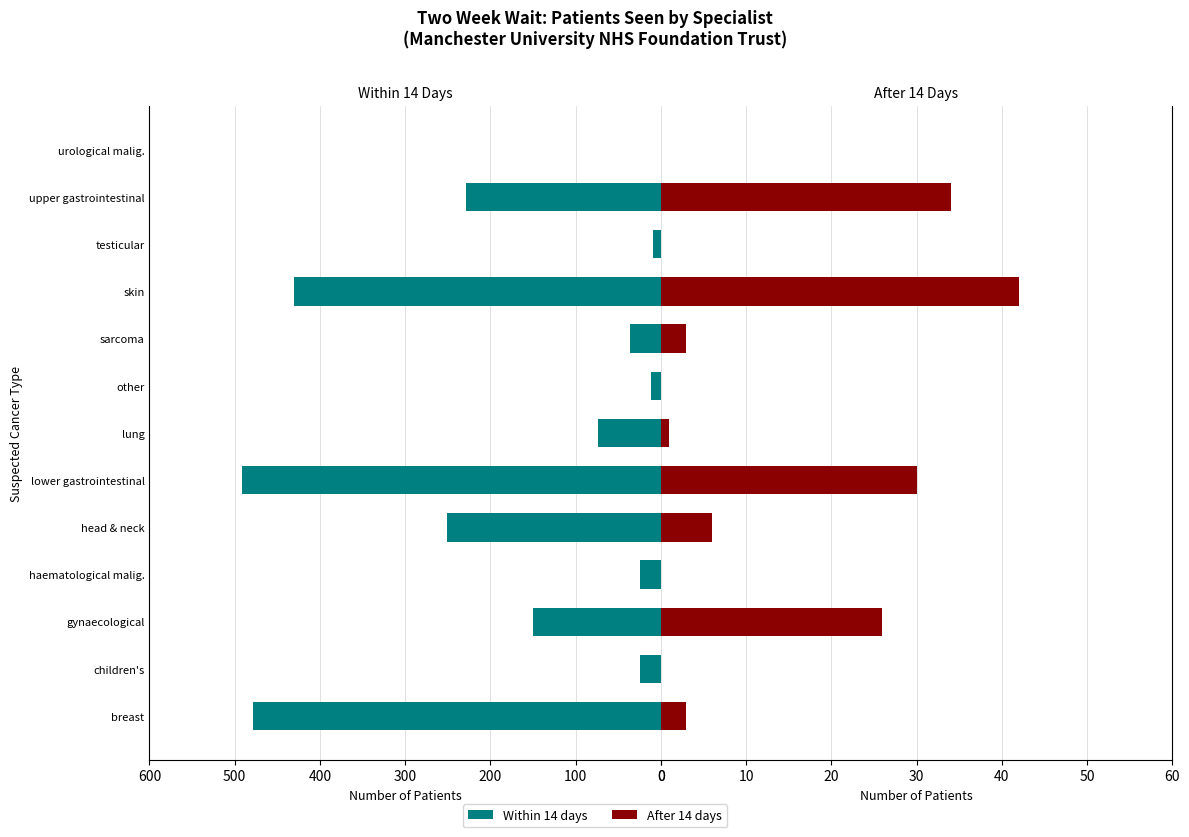

List the series in order of their overall mean, highest first.

Within 14 days, After 14 days